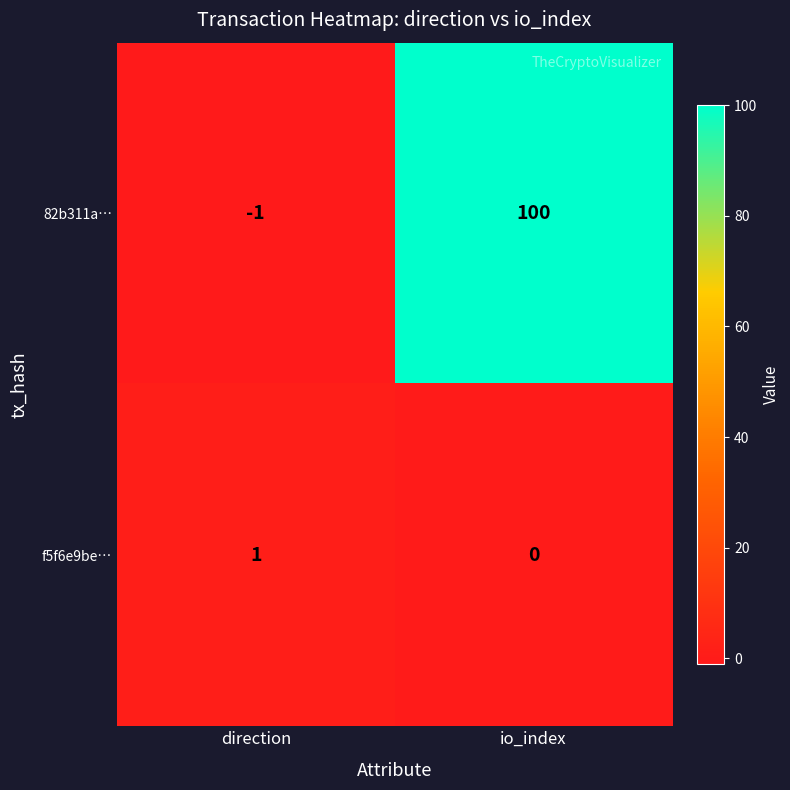

Rank the series by their maximum value, from lowest to highest.

f5f6e9be…, 82b311a…